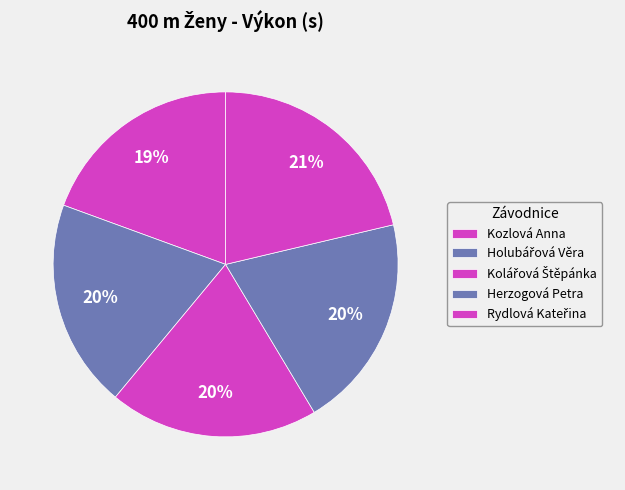

Does Kolářová Štěpánka represent more than half of the total?

No